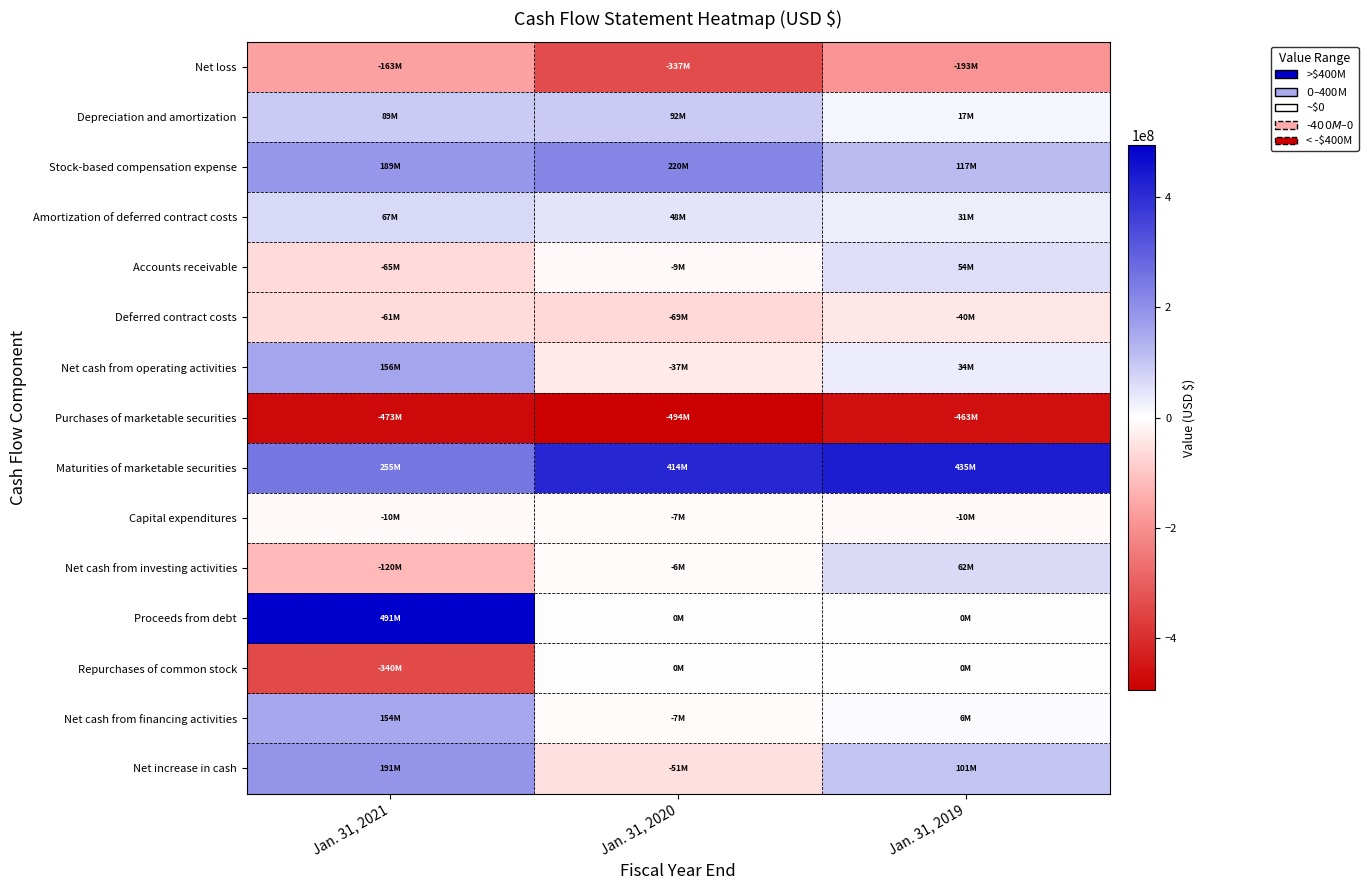

Between Jan. 31, 2021 and Jan. 31, 2020, which series saw the biggest shift?

Proceeds from debt